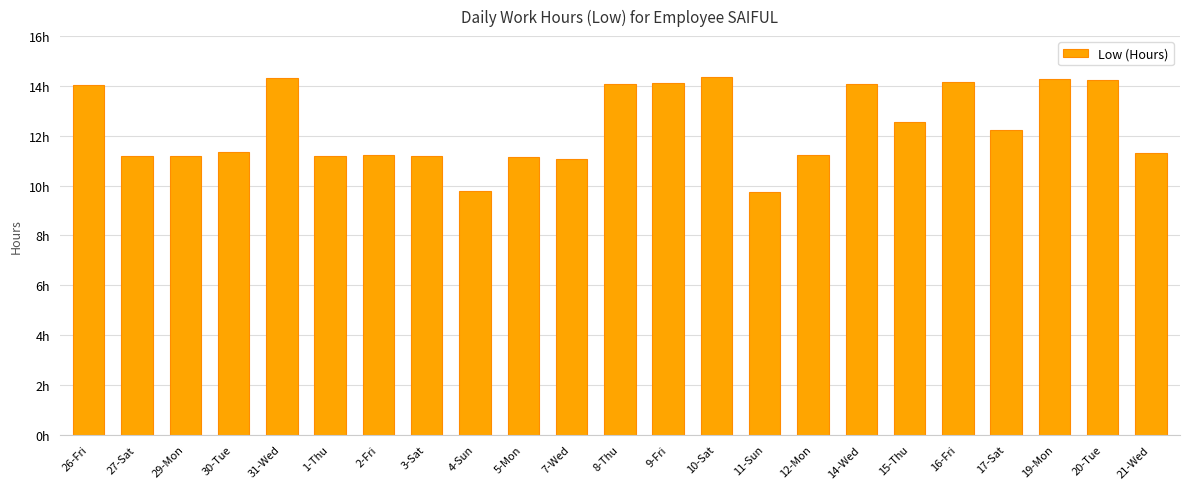

What is the difference between the values at 2-Fri and 11-Sun?

1.5